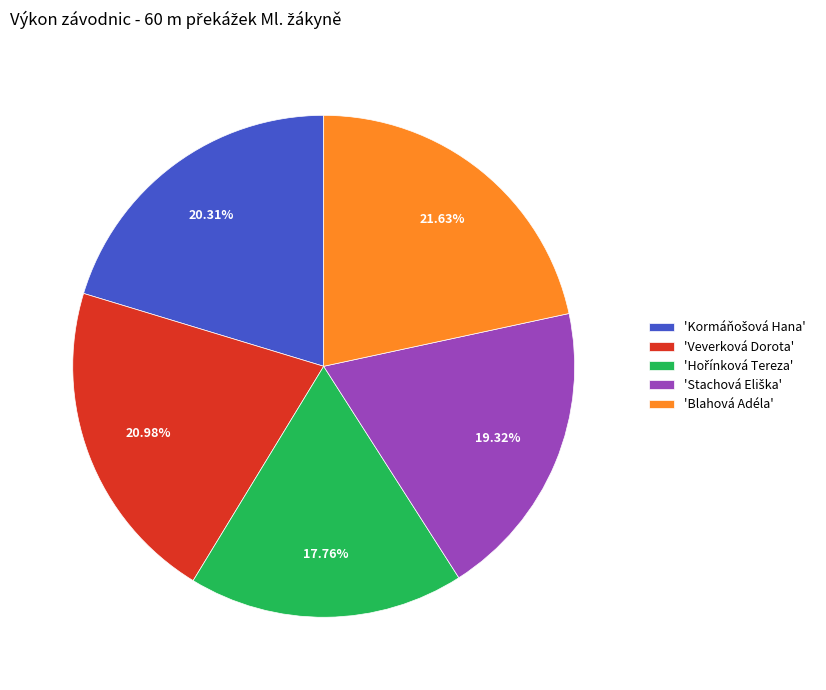

What is the largest slice in the pie chart?

'Blahová Adéla'